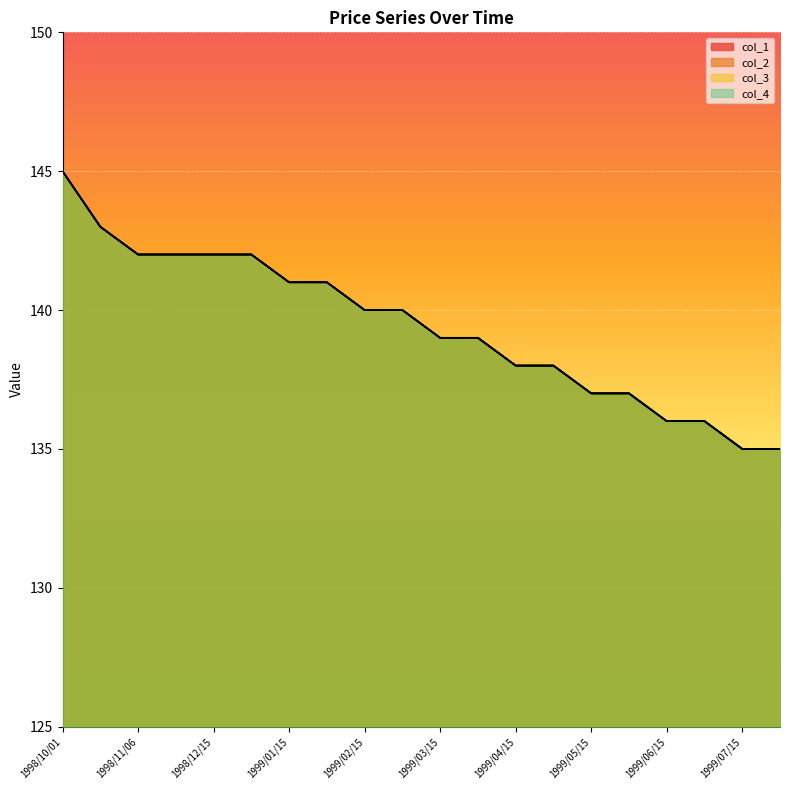

What is the lowest value of the col_2 series?

135